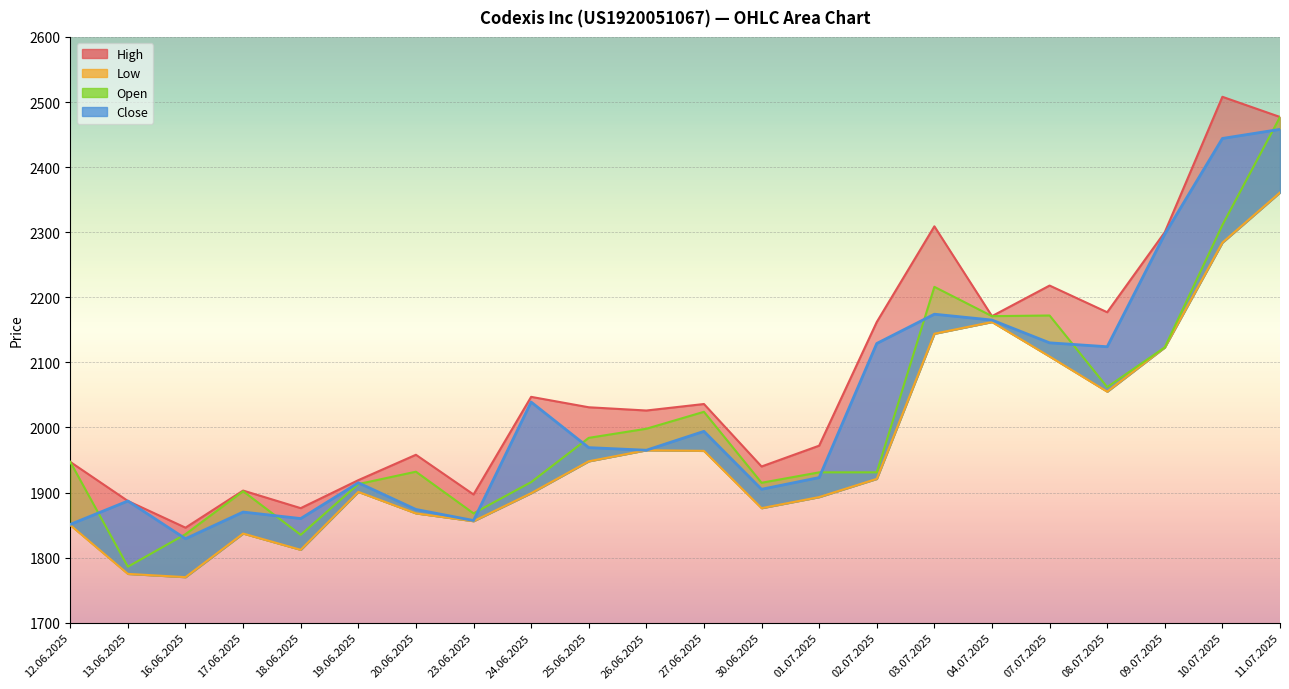

Which has a higher value, 09.07.2025 or 27.06.2025?

09.07.2025